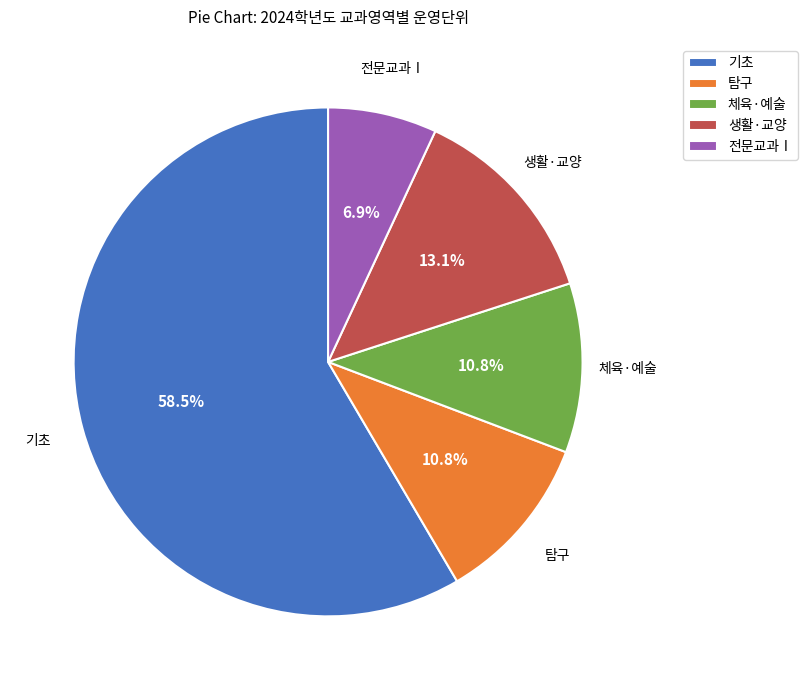

What is the ratio of the value at 전문교과Ⅰ to the value at 생활·교양?

0.5